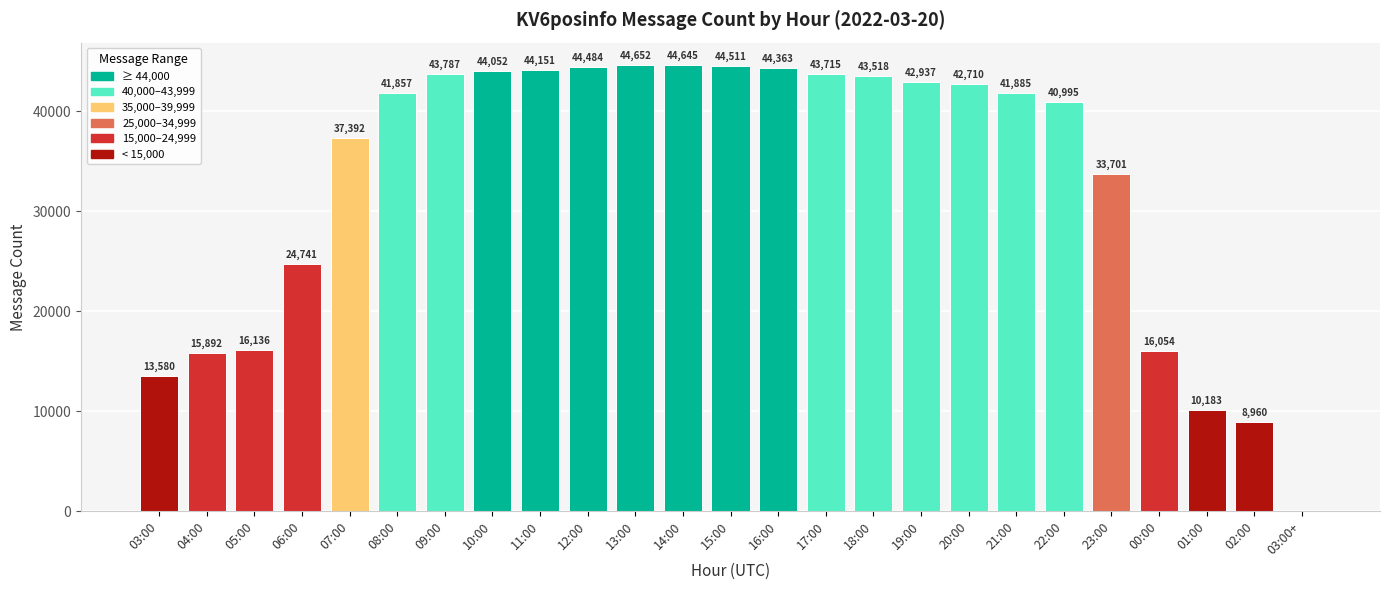

What is the approximate value at 18:00, to the nearest 100?

43500